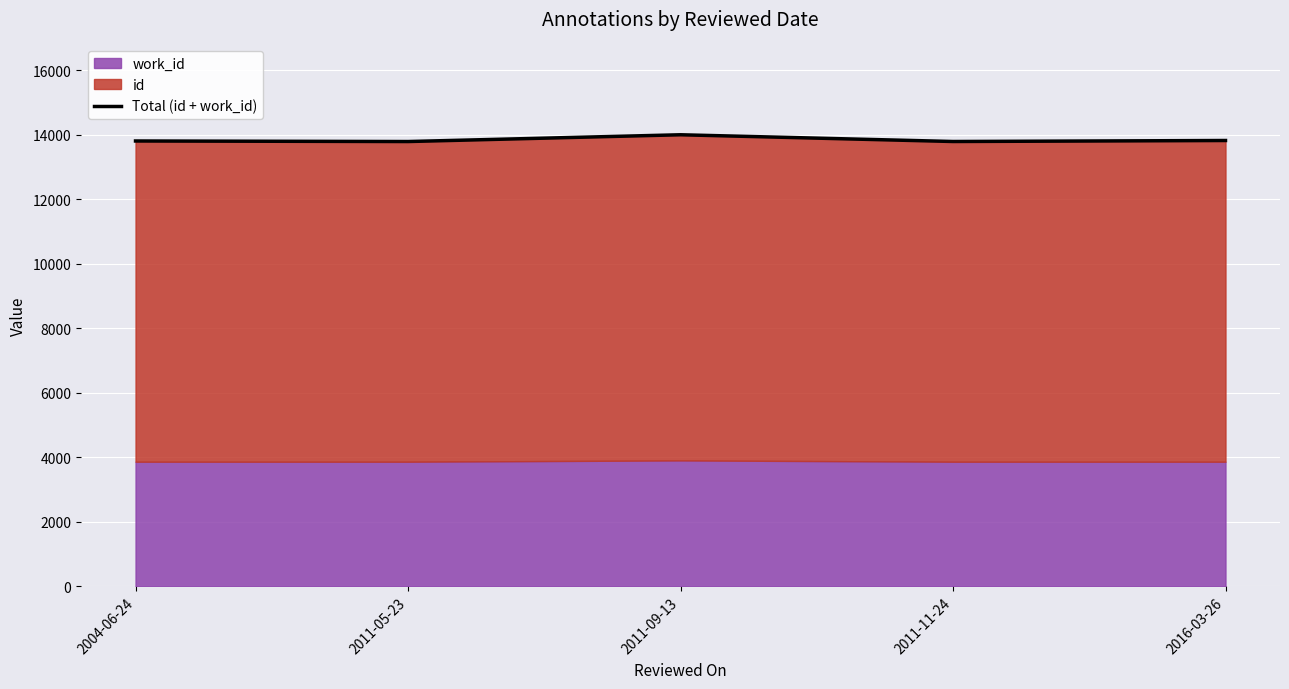

Reading left to right, transcribe all the data shown in this chart.

2004-06-24=13813	2011-05-23=13796	2011-09-13=14006	2011-11-24=13797	2016-03-26=13828